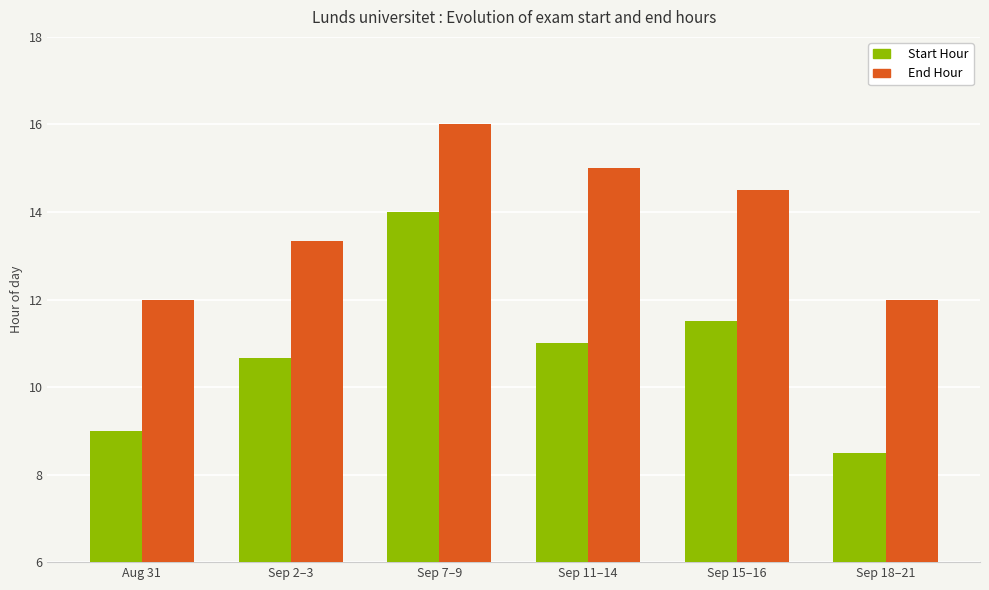

How many data points in End Hour are above 14?

3